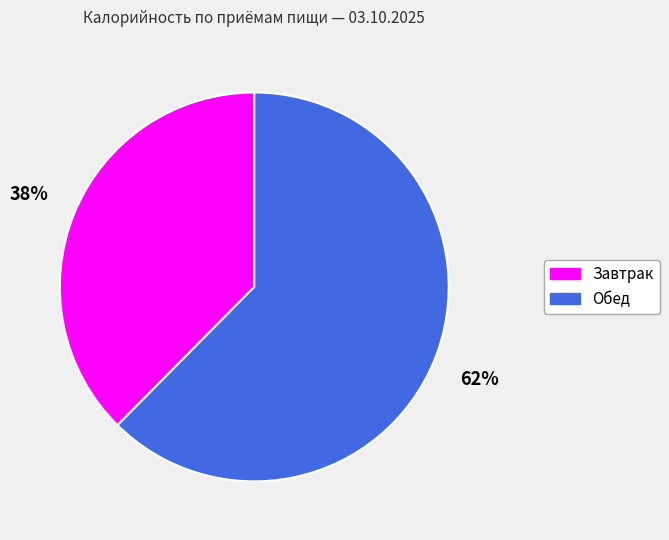

To the nearest percent, what portion does Завтрак represent?

38%